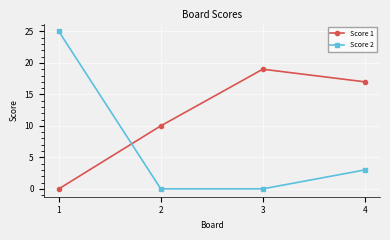

Which series has the largest range (max minus min)?

Score 2